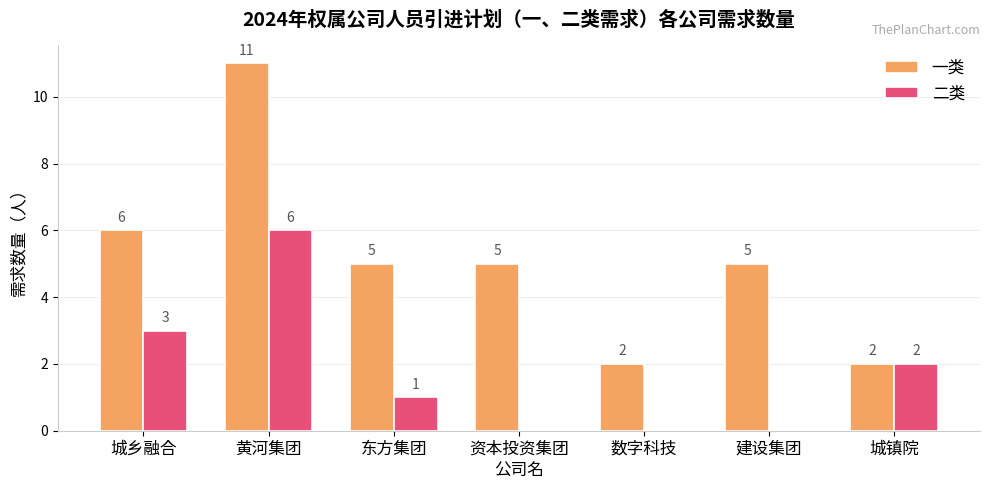

What are all the series names shown in the legend?

一类, 二类